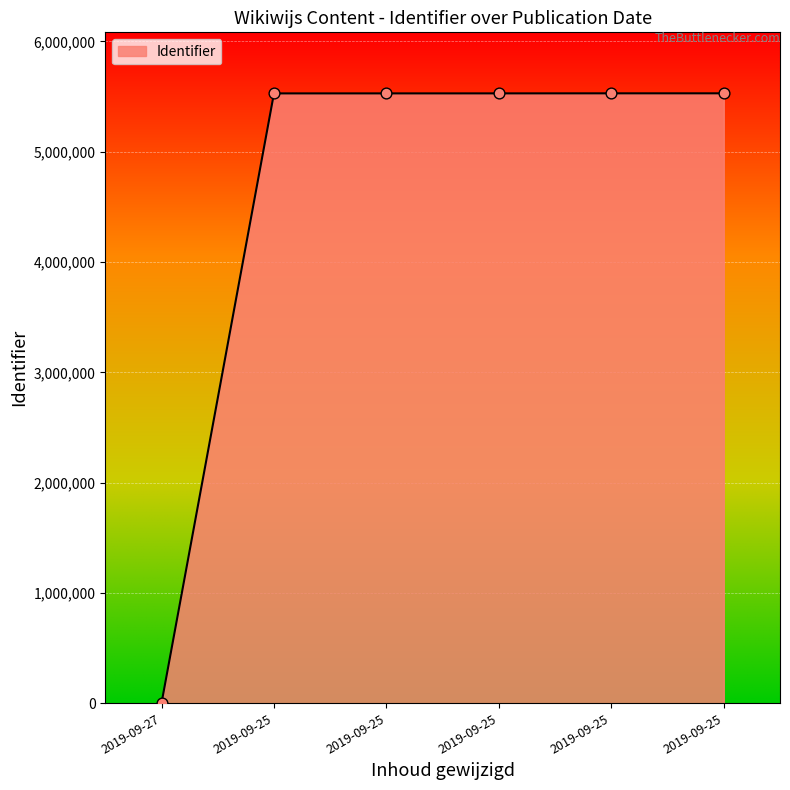

Is this an area chart (filled region under the line)?

Yes